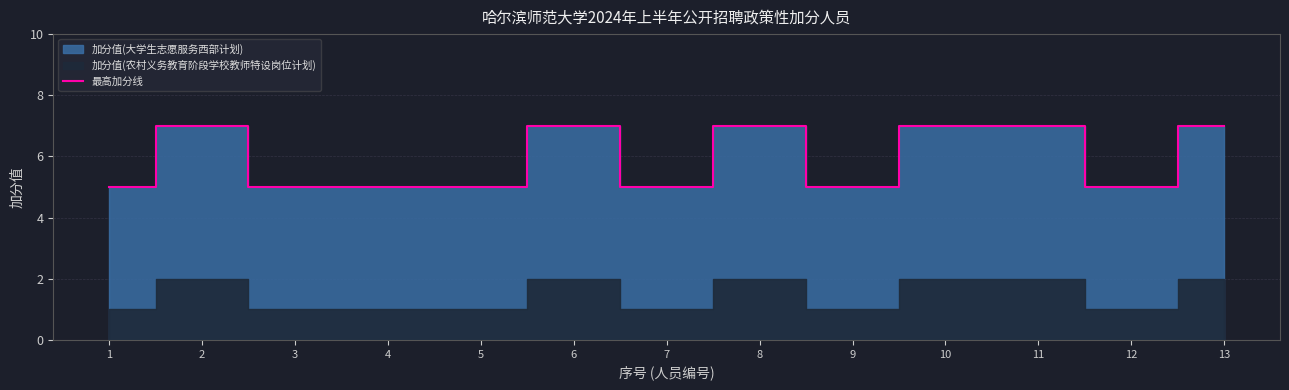

Reading right to left, list all the values displayed in this chart.

13=7	12=5	11=7	10=7	9=5	8=7	7=5	6=7	5=5	4=5	3=5	2=7	1=5